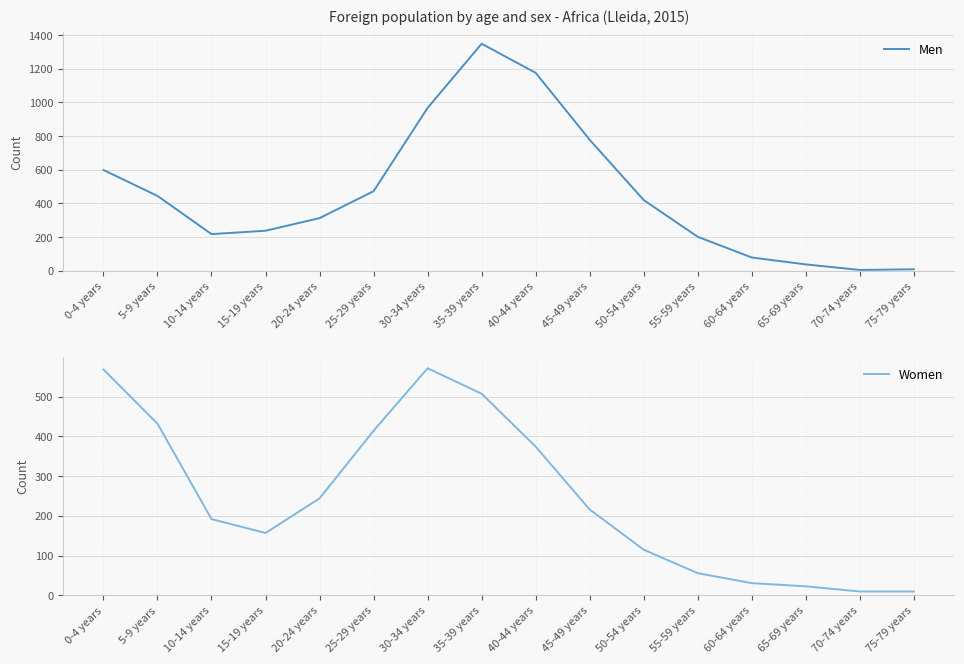

What is the difference between the second highest and second lowest values in the Men series?

1167